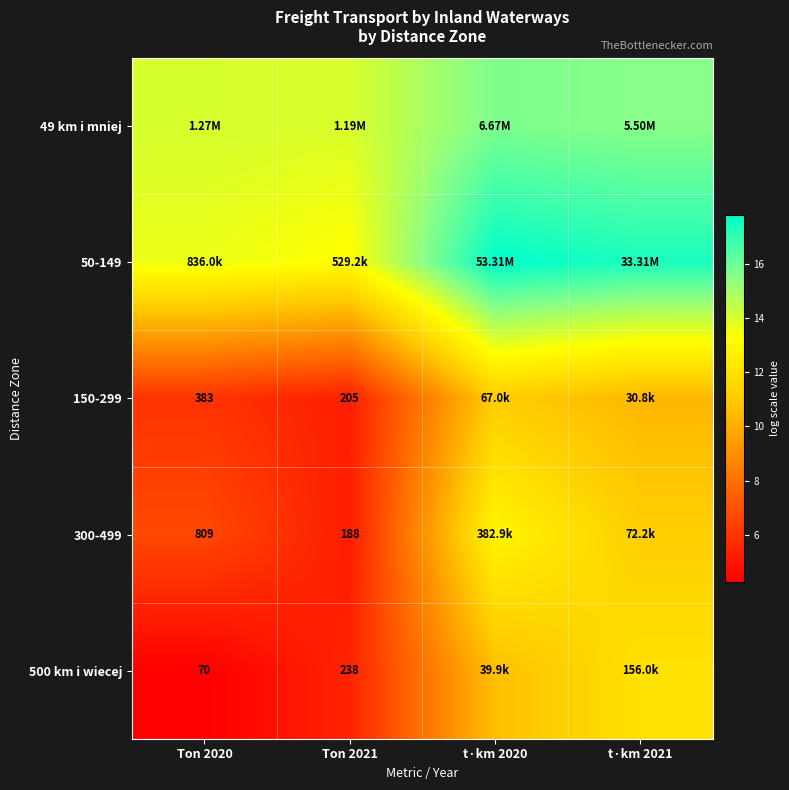

At which label does 500 km i wiecej first exceed 10?

t·km 2020